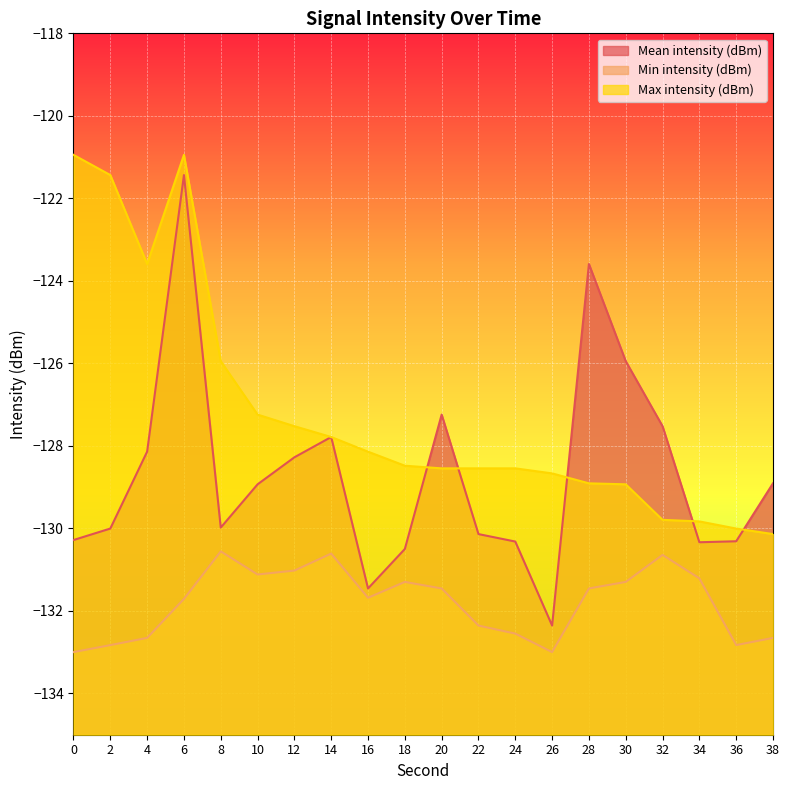

What is the value of the Min intensity (dBm) point at the 5th from the left?

-130.6